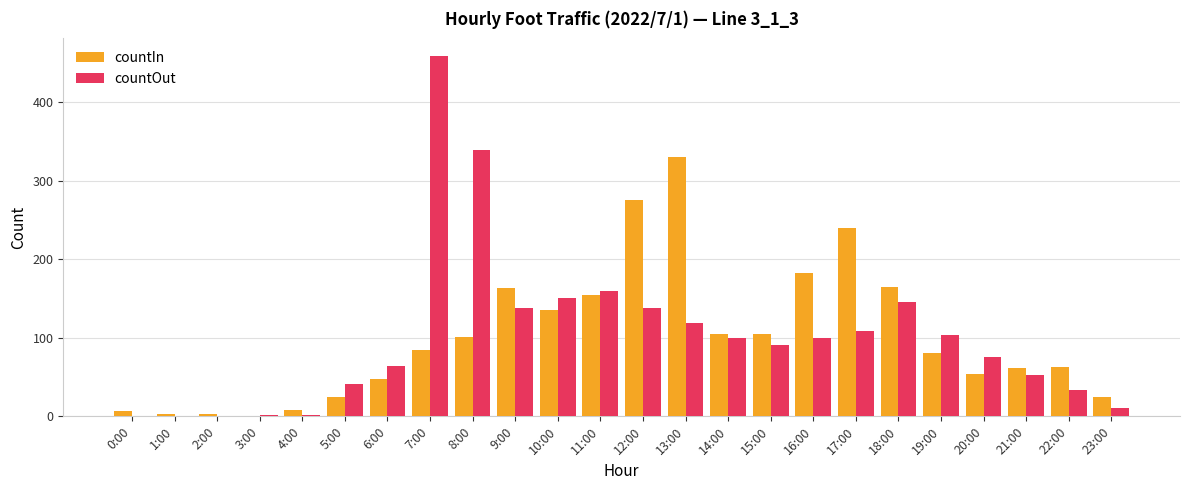

True or false: countIn has a value of 57 at 15:00.

False